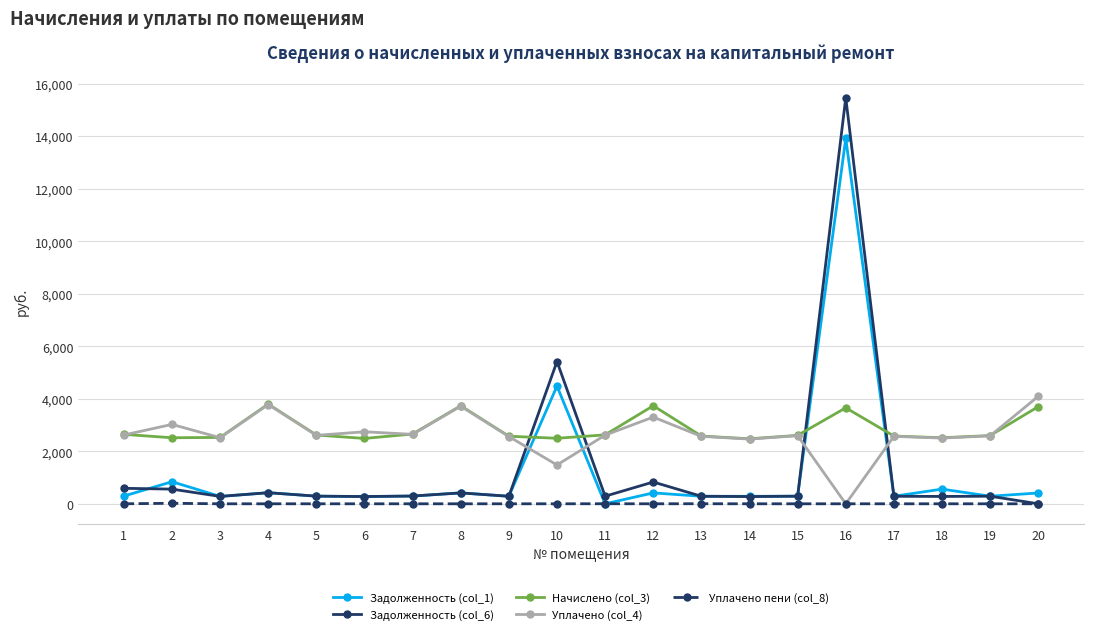

Which series has the largest range (max minus min)?

Задолженность (col_6)